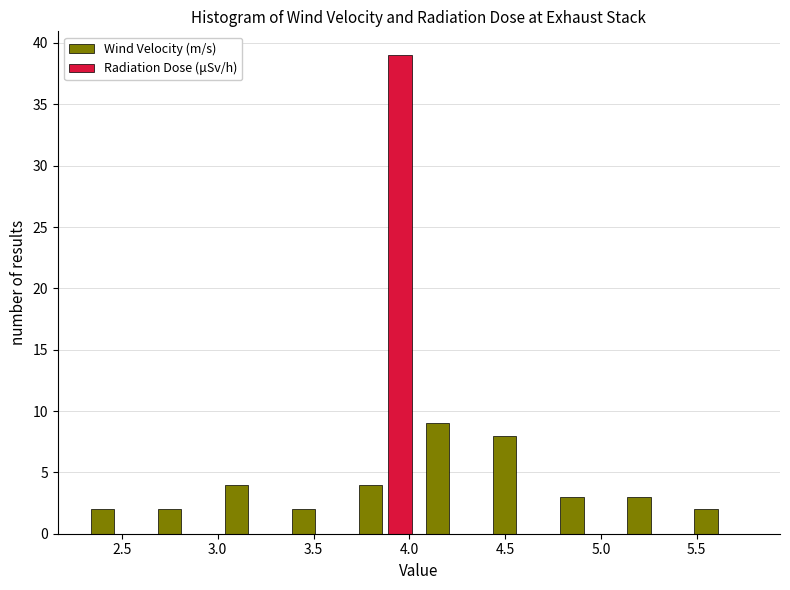

Reading left to right, transcribe this chart: for each range on the x-axis, give the height of each series' bar. The values are not printed on the chart, so give them approximately, as read against the axis.

2.30 to 2.65: Wind Velocity (m/s)=2	Radiation Dose (μSv/h)=0
2.65 to 3.00: Wind Velocity (m/s)=2	Radiation Dose (μSv/h)=0
3.00 to 3.35: Wind Velocity (m/s)=4	Radiation Dose (μSv/h)=0
3.35 to 3.70: Wind Velocity (m/s)=2	Radiation Dose (μSv/h)=0
3.70 to 4.05: Wind Velocity (m/s)=4	Radiation Dose (μSv/h)=39
4.05 to 4.40: Wind Velocity (m/s)=9	Radiation Dose (μSv/h)=0
4.40 to 4.75: Wind Velocity (m/s)=8	Radiation Dose (μSv/h)=0
4.75 to 5.10: Wind Velocity (m/s)=3	Radiation Dose (μSv/h)=0
5.10 to 5.45: Wind Velocity (m/s)=3	Radiation Dose (μSv/h)=0
5.45 to 5.80: Wind Velocity (m/s)=2	Radiation Dose (μSv/h)=0